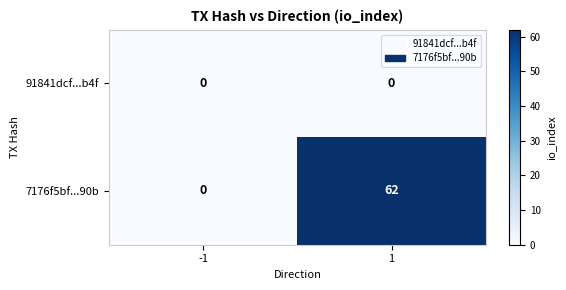

What is the sum of the 7176f5bf...90b values at 1 and -1?

62